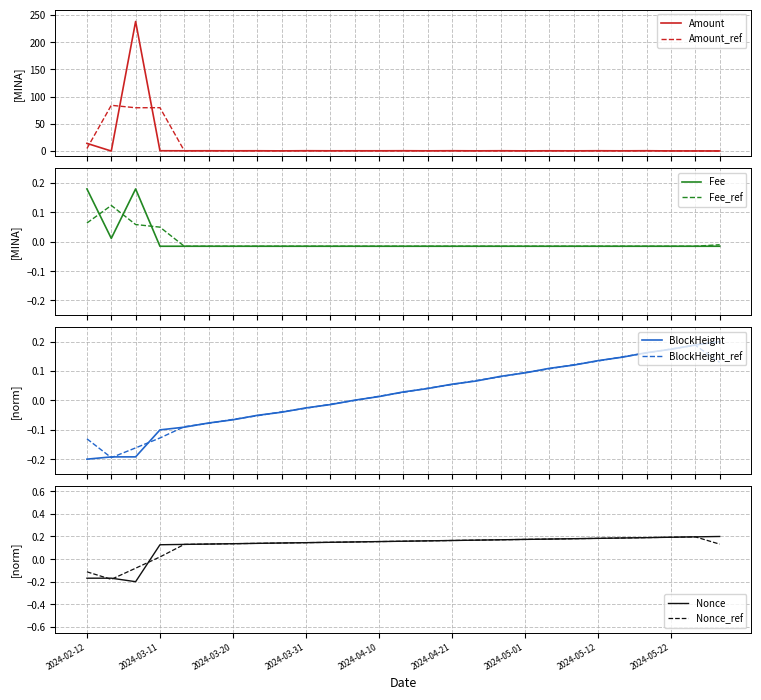

What is the highest value of the Amount_ref series?

84.1